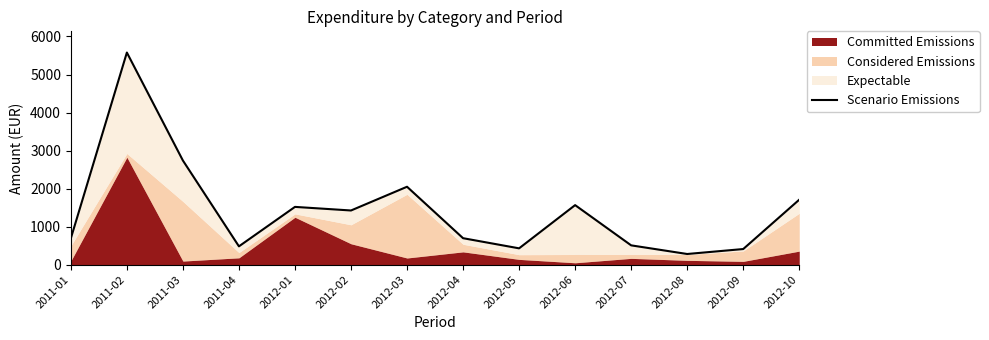

What is the average value?

1434.3